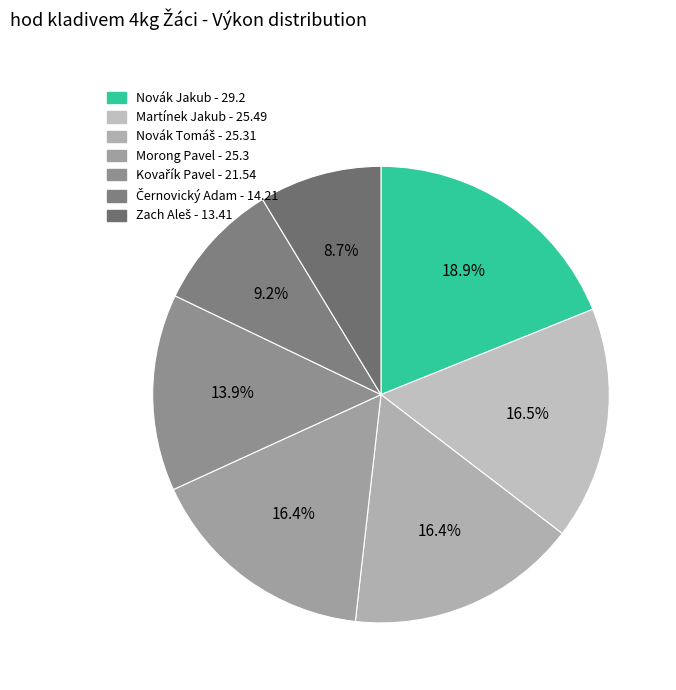

Which slice is the largest?

Novák Jakub